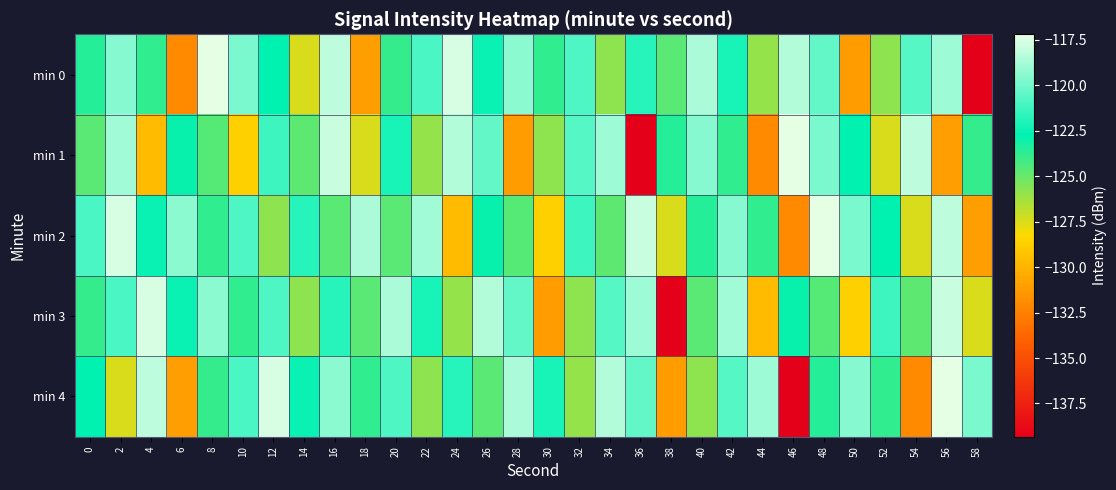

At which category does the chart reach its peak across all series?

8